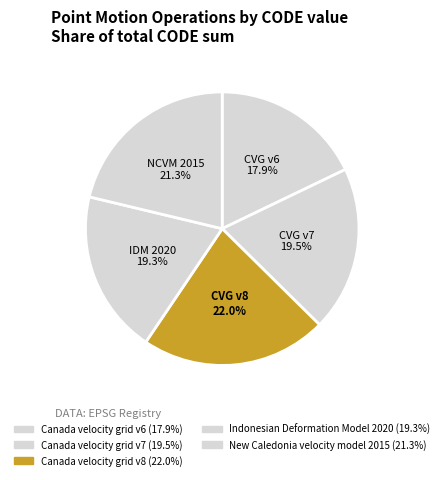

True or false: Canada velocity grid v8 accounts for 22% of the total.

True